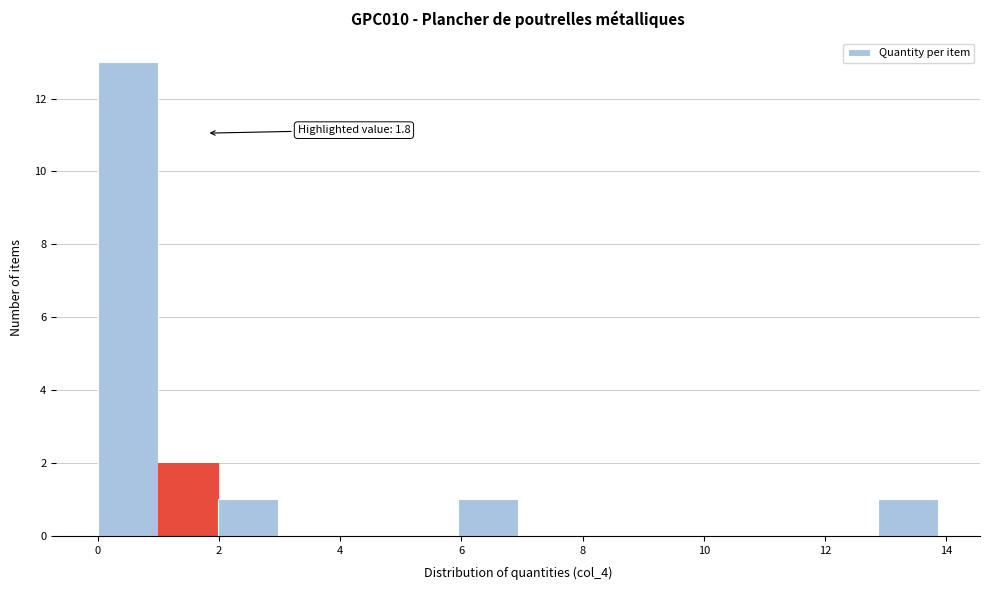

Which range on the x-axis has the tallest bar?

0.0 to 1.0